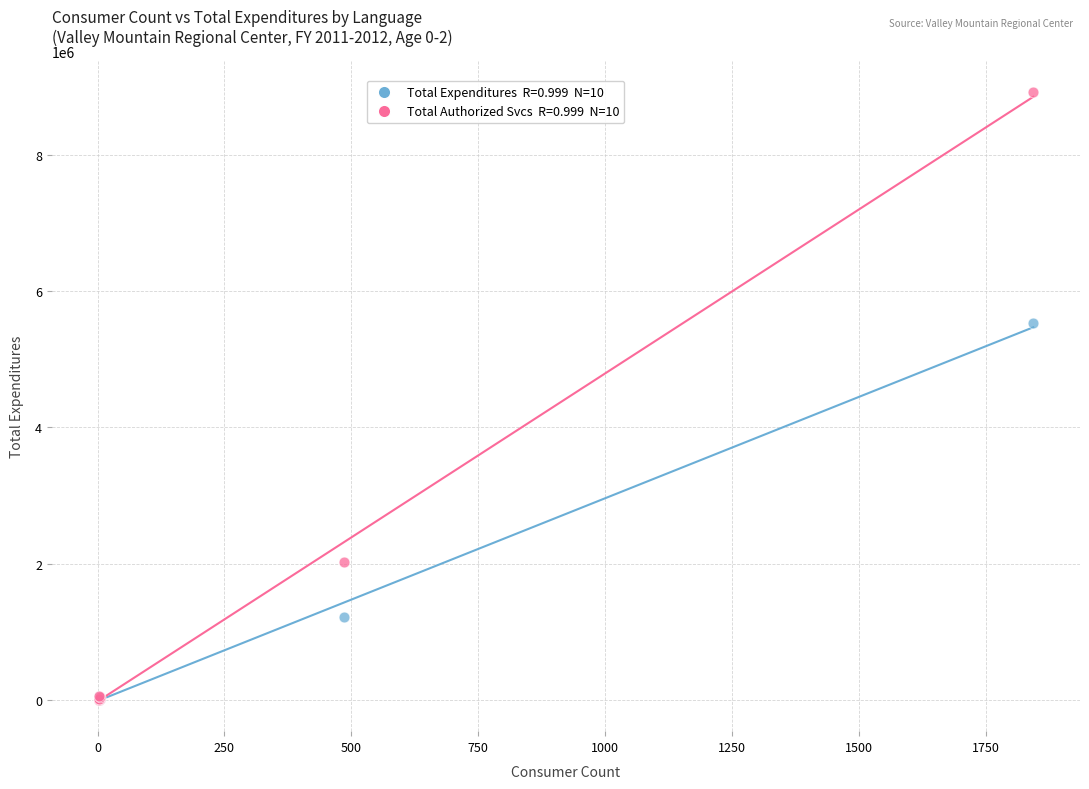

Across all series, what Y value is closest to 4465484?

5527417.4